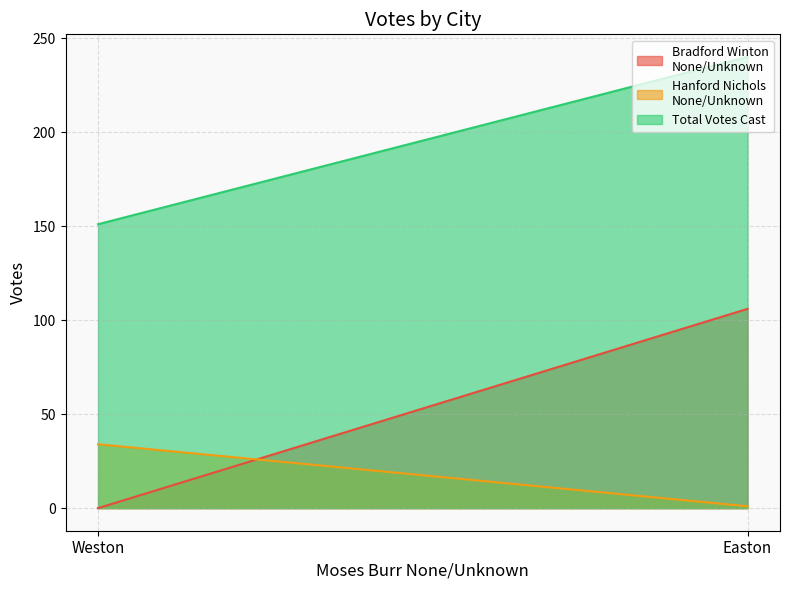

How many data points does each series have?

2